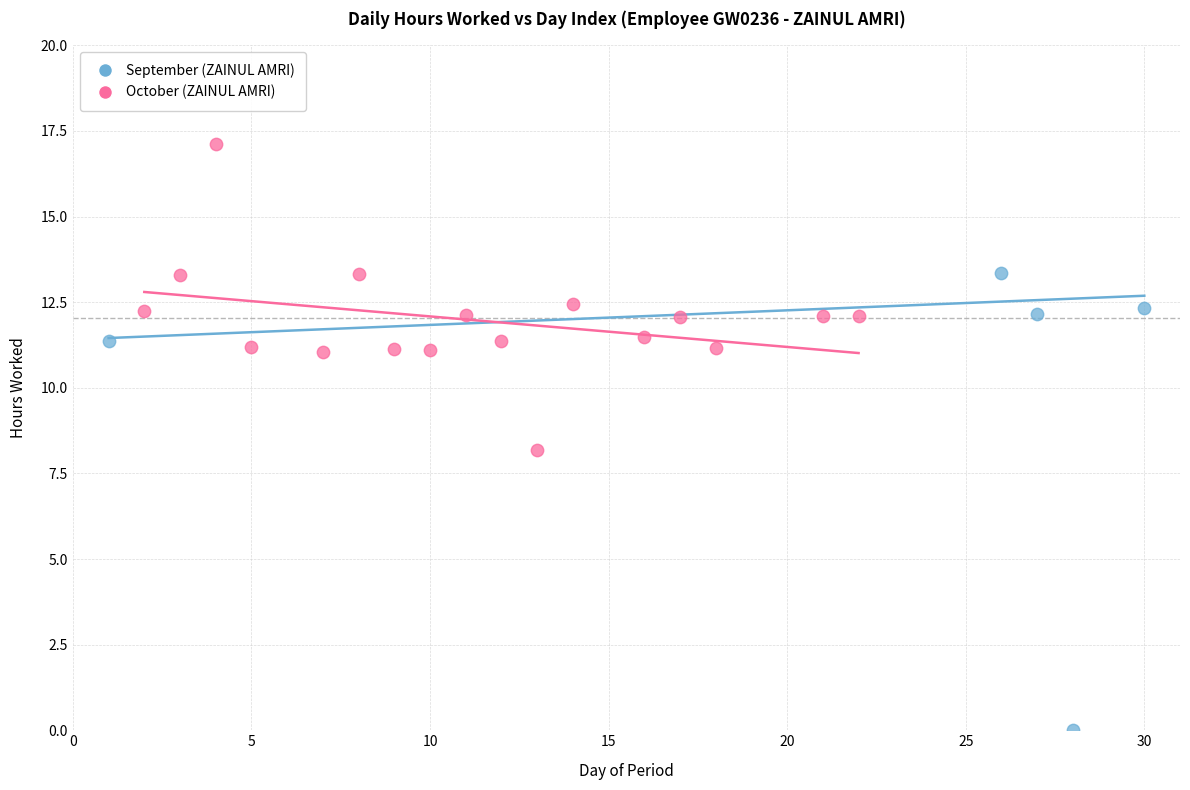

Which series reaches the minimum Y coordinate?

September (ZAINUL AMRI)